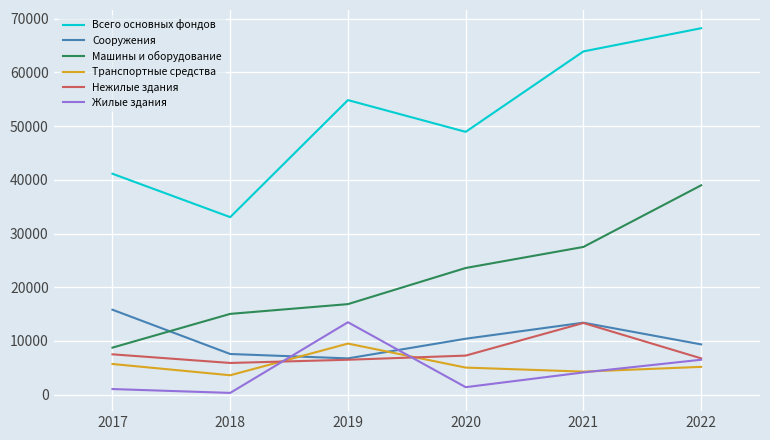

Rank the series at 2018 from highest to lowest value.

Всего основных фондов, Машины и оборудование, Сооружения, Нежилые здания, Транспортные средства, Жилые здания